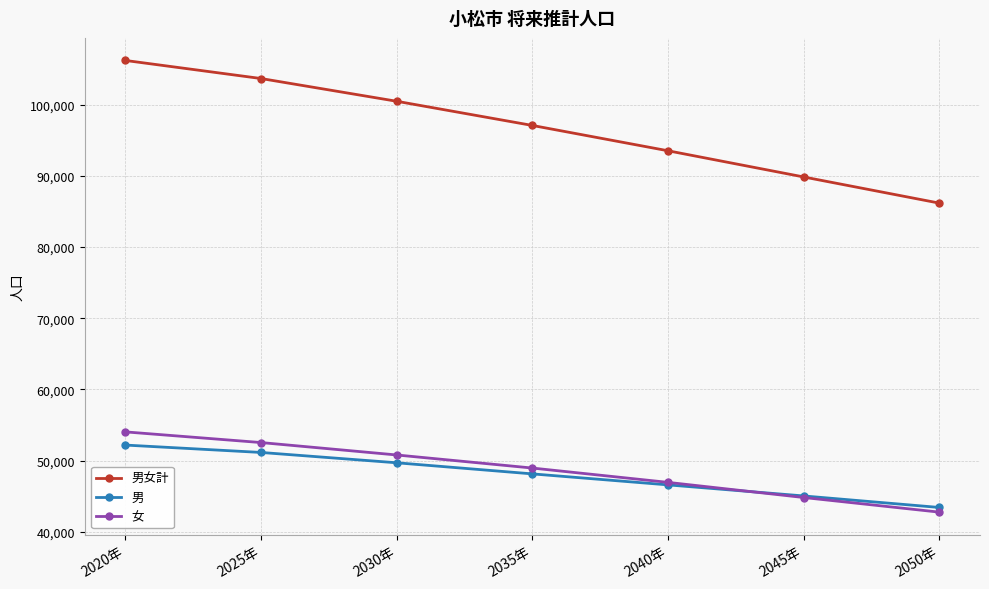

What position from the left is 2050年?

7